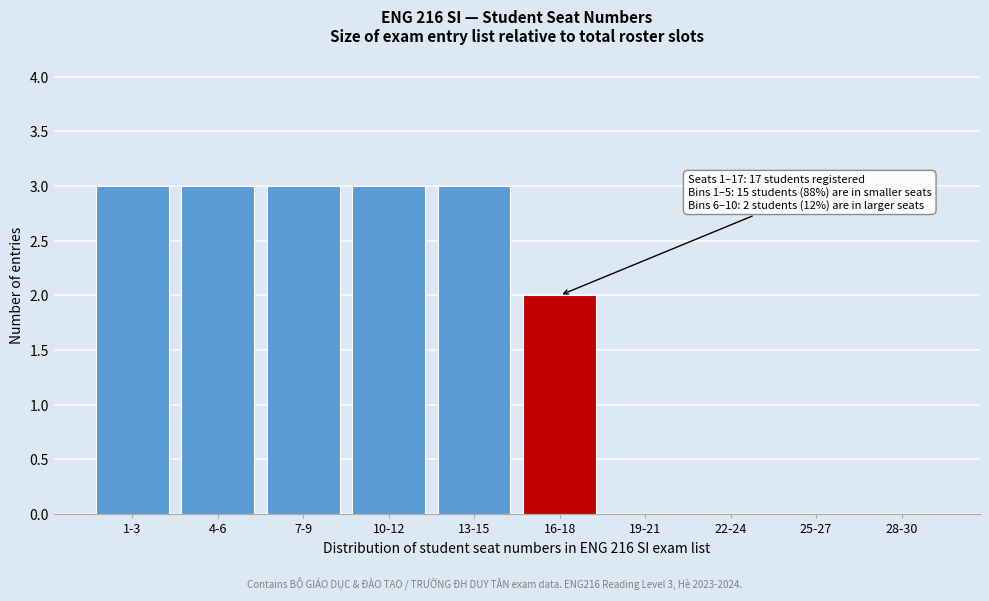

Reading left to right, list all the values displayed in this chart.

1-3=3	4-6=3	7-9=3	10-12=3	13-15=3	16-18=2	19-21=0	22-24=0	25-27=0	28-30=0